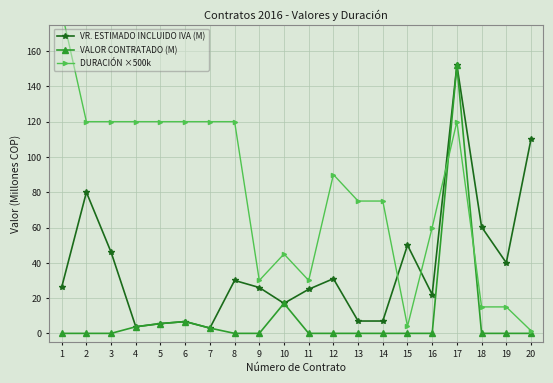

True or false: DURACIÓN ×500k has more than 2 points higher than both neighbors.

True